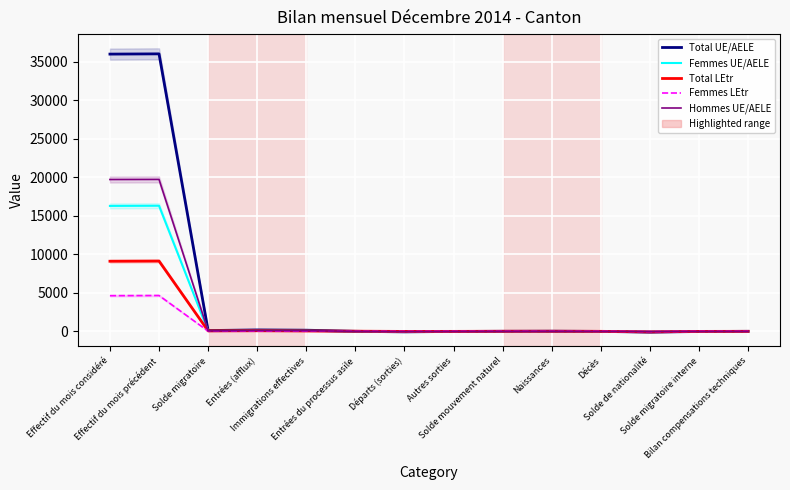

What are all the series names shown in the legend?

Total UE/AELE, Femmes UE/AELE, Total LEtr, Femmes LEtr, Hommes UE/AELE